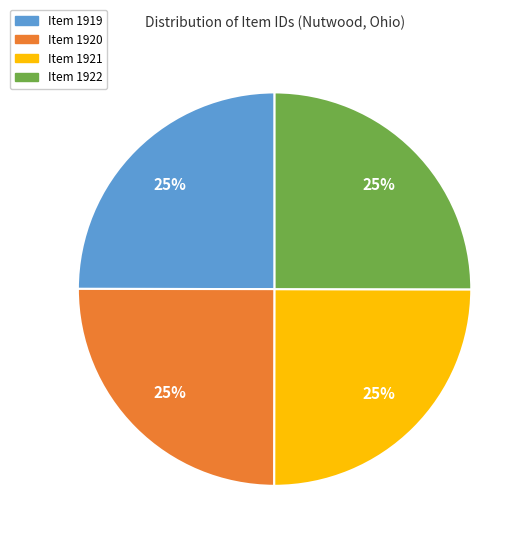

Does any single category account for the majority?

No